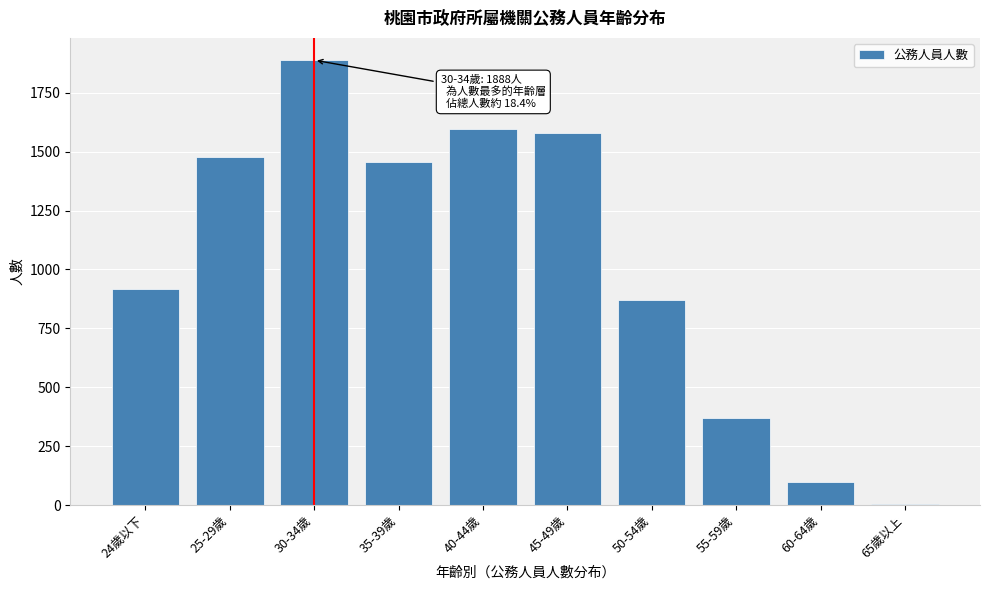

Reading left to right, transcribe all the data shown in this chart.

24歲以下=916	25-29歲=1478	30-34歲=1888	35-39歲=1455	40-44歲=1594	45-49歲=1579	50-54歲=870	55-59歲=370	60-64歲=96	65歲以上=3